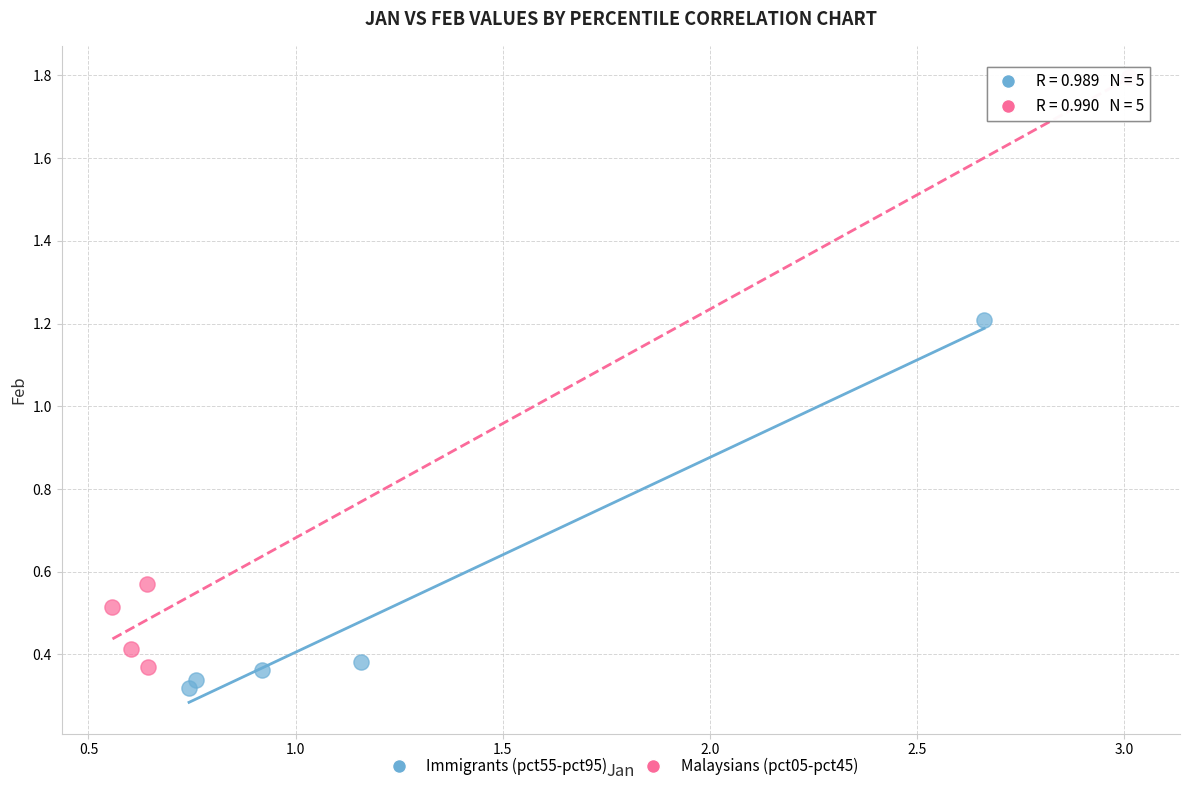

Which series has the largest Y range (max minus min)?

Malaysians (pct05-pct45)